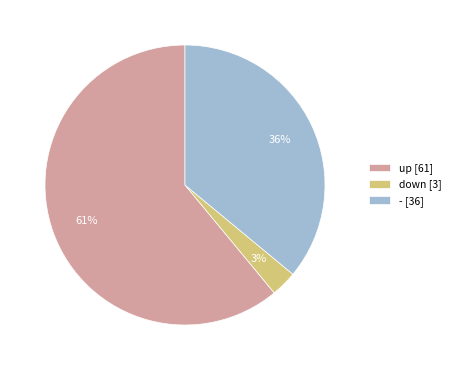

To the nearest percent, what is the difference between the down [3] and - [36] slice percentages?

33%